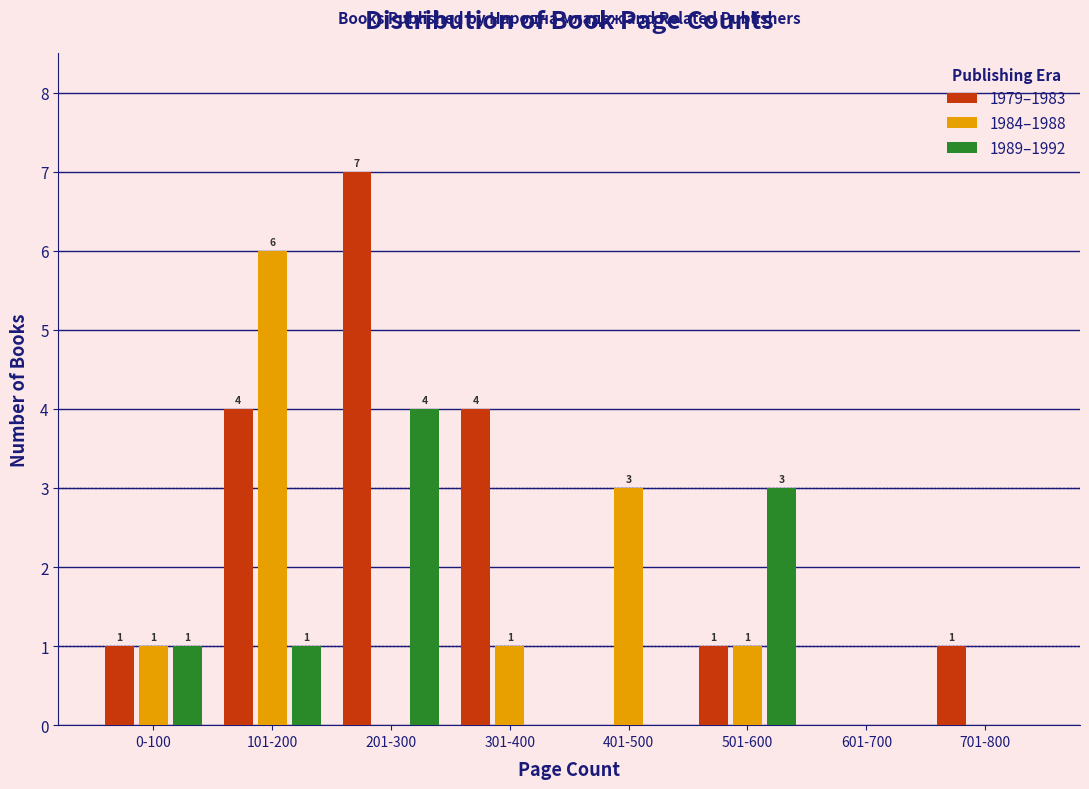

Reading left to right, extract all data points from this chart.

1979–1983: 0-100=1	101-200=4	201-300=7	301-400=4	401-500=0	501-600=1	601-700=0	701-800=1
1984–1988: 0-100=1	101-200=6	201-300=0	301-400=1	401-500=3	501-600=1	601-700=0	701-800=0
1989–1992: 0-100=1	101-200=1	201-300=4	301-400=0	401-500=0	501-600=3	601-700=0	701-800=0